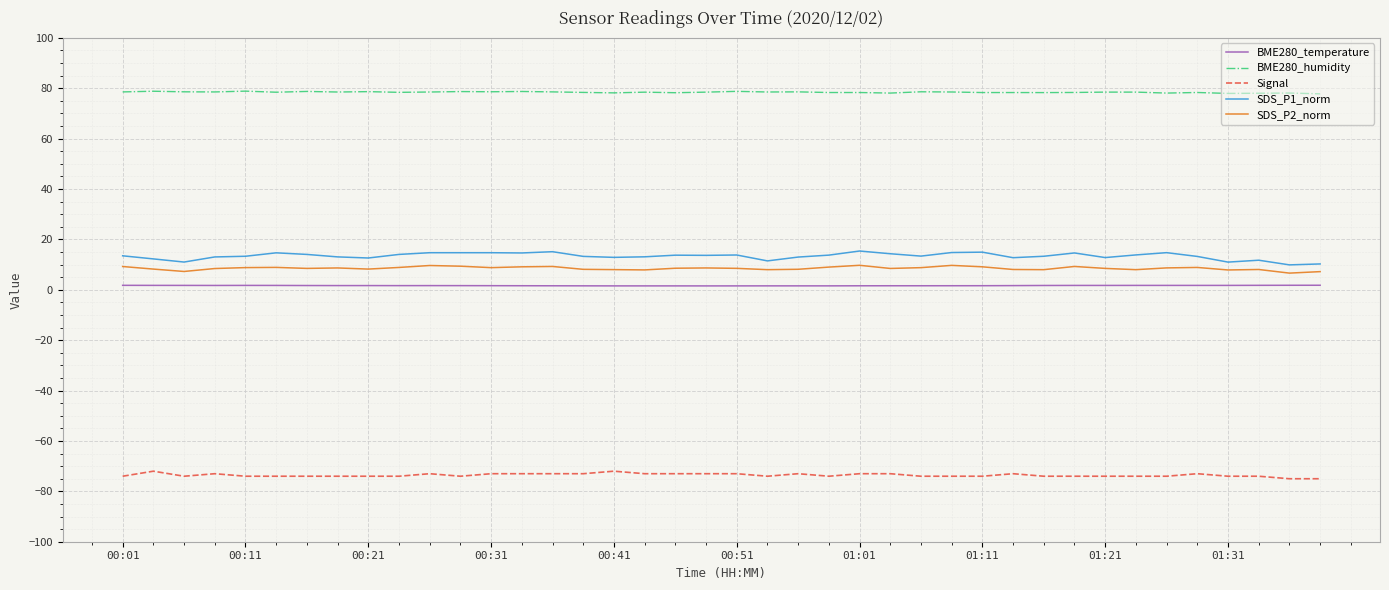

Which series has the largest total across all categories?

BME280_humidity